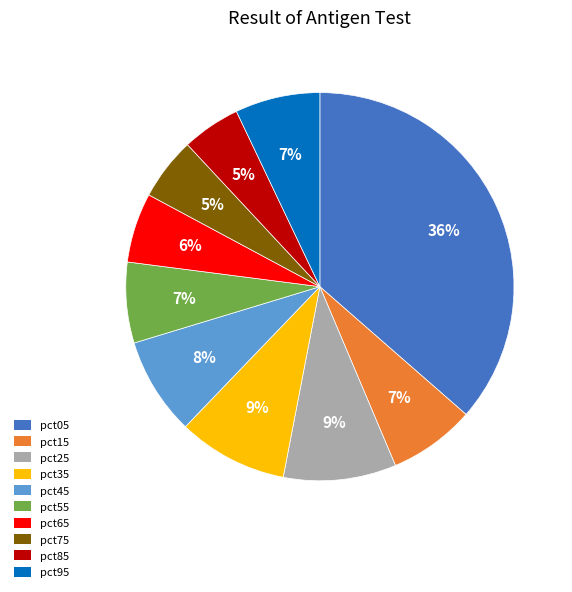

Between pct35 and pct95, which is larger?

pct35